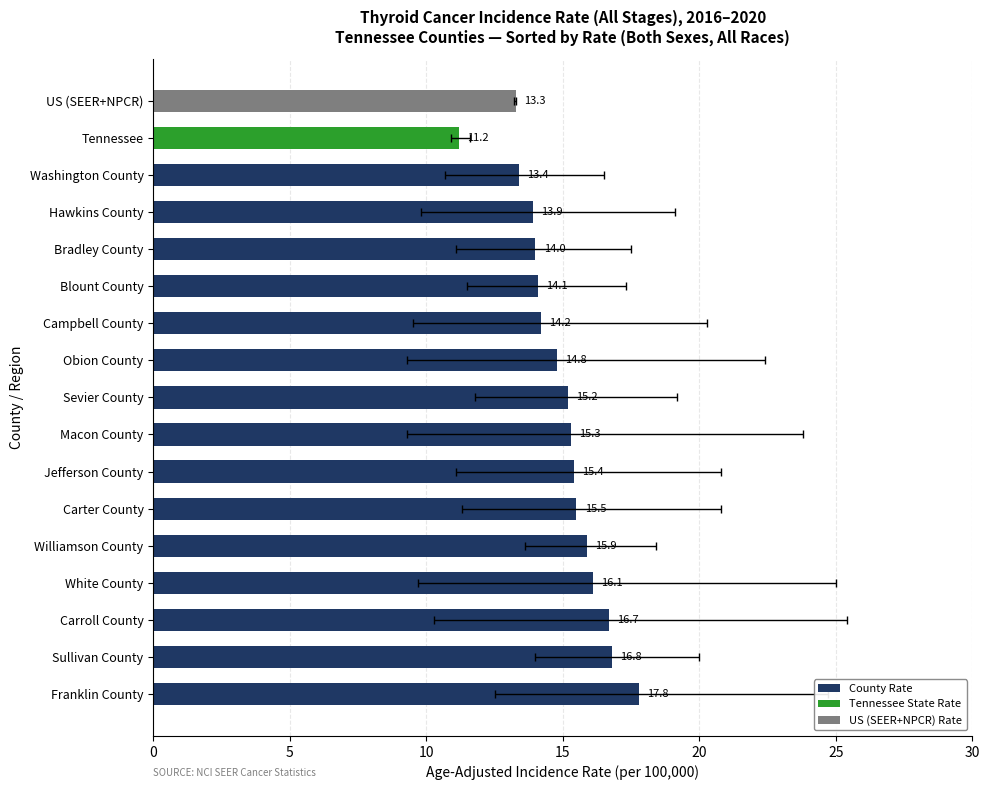

The chart shows a value of 6.2 at Williamson County. True or false?

False